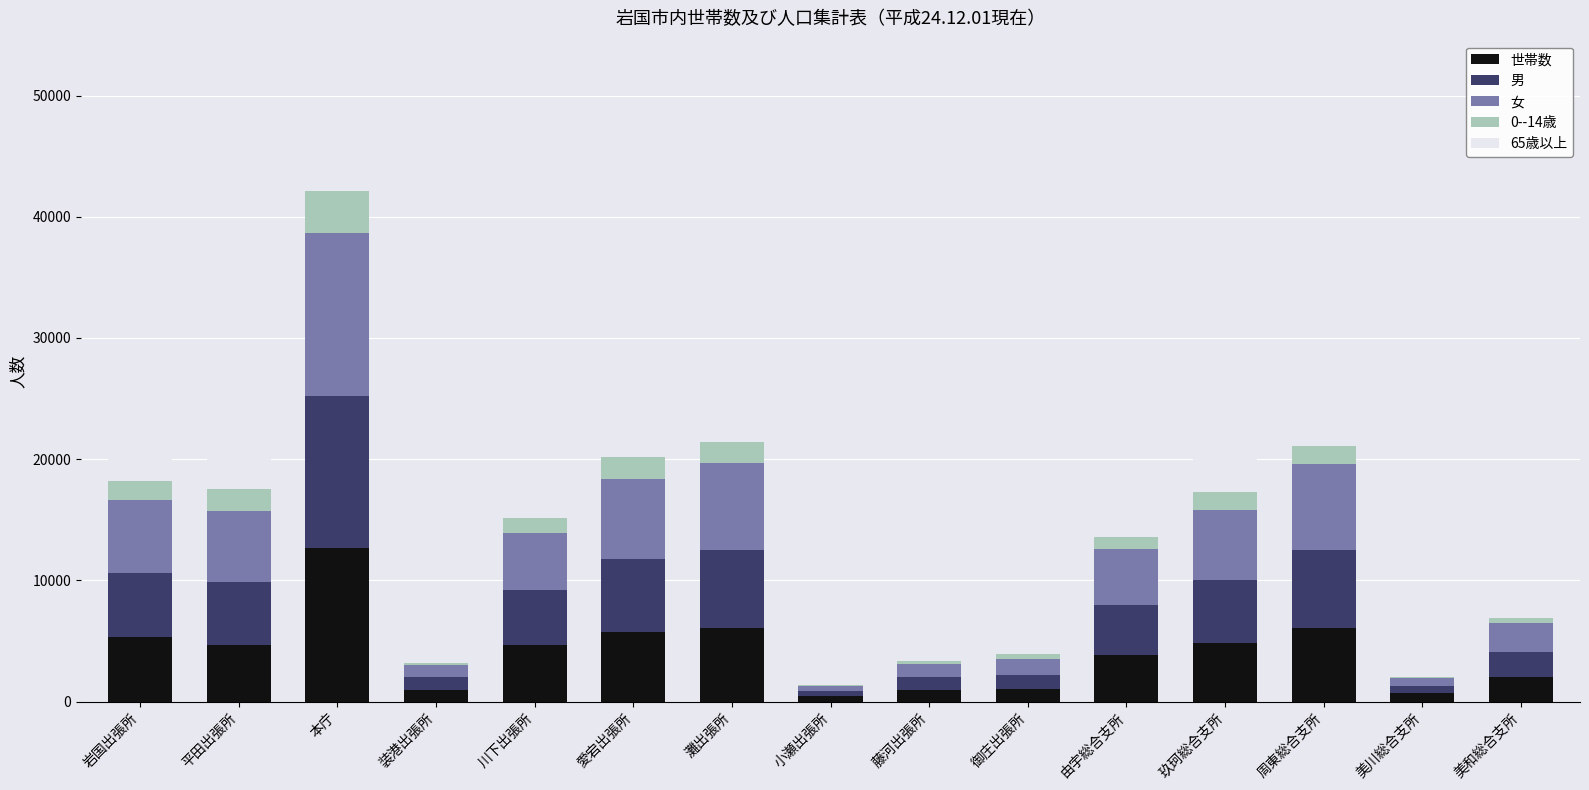

Count the number of data series in this chart.

5